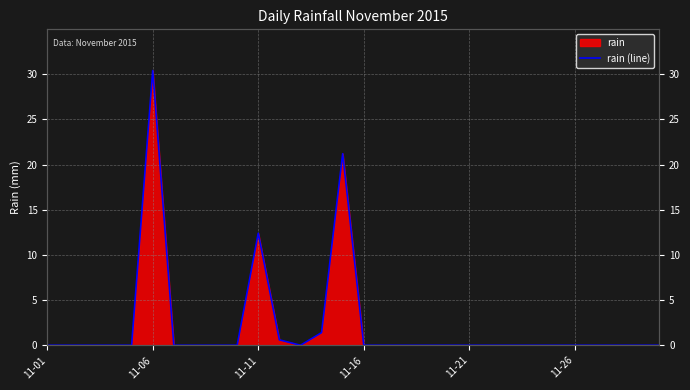

Reading left to right, extract all data points from this chart.

0.0	0.0	0.0	0.0	0.0	30.4	0.0	0.0	0.0	0.0	12.4	0.6	0.0	1.4	21.2	0.0	0.0	0.0	0.0	0.0	0.0	0.0	0.0	0.0	0.0	0.0	0.0	0.0	0.0	0.0